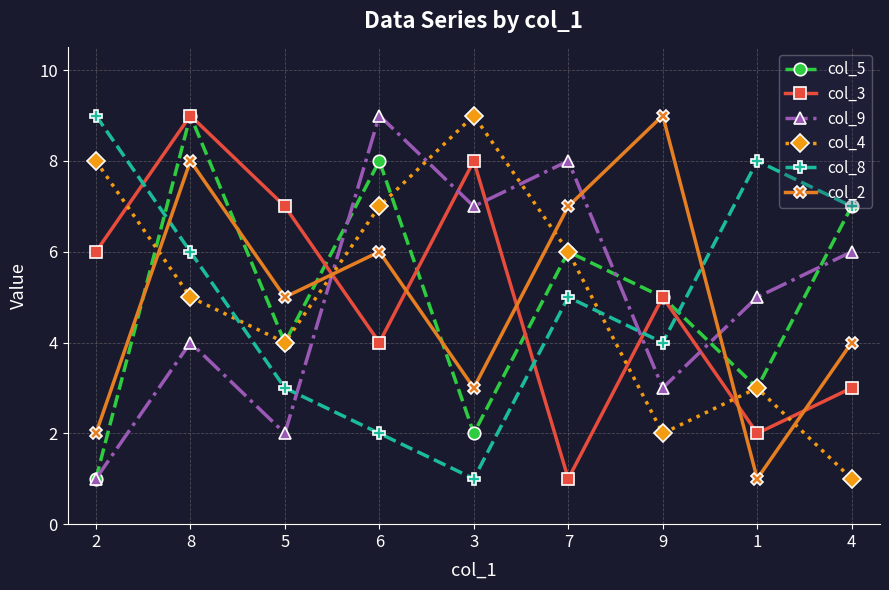

What is the difference between the second highest and second lowest values in the col_9 series?

6